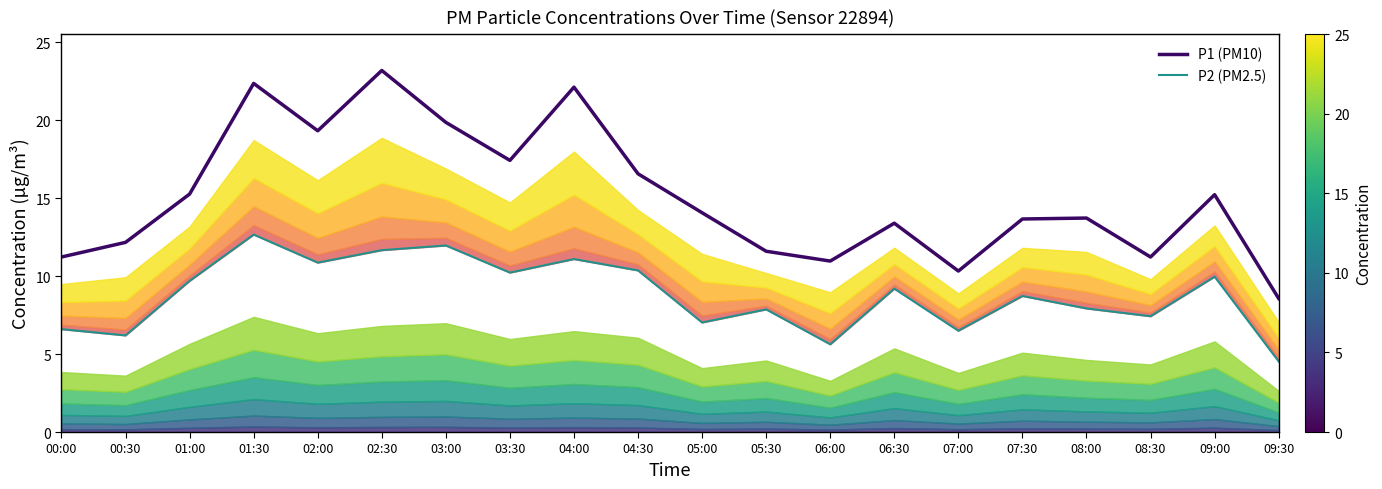

In P1, how many points are lower than both neighbors (excluding endpoints)?

5